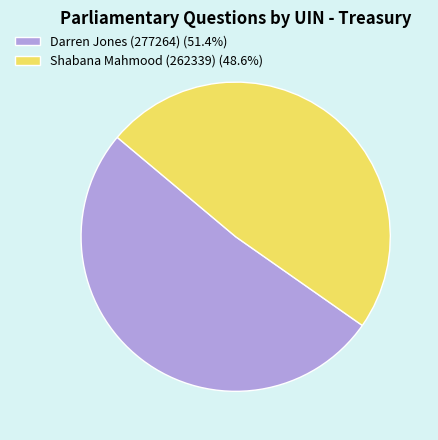

Is Darren Jones (277264) the majority of the pie?

Yes